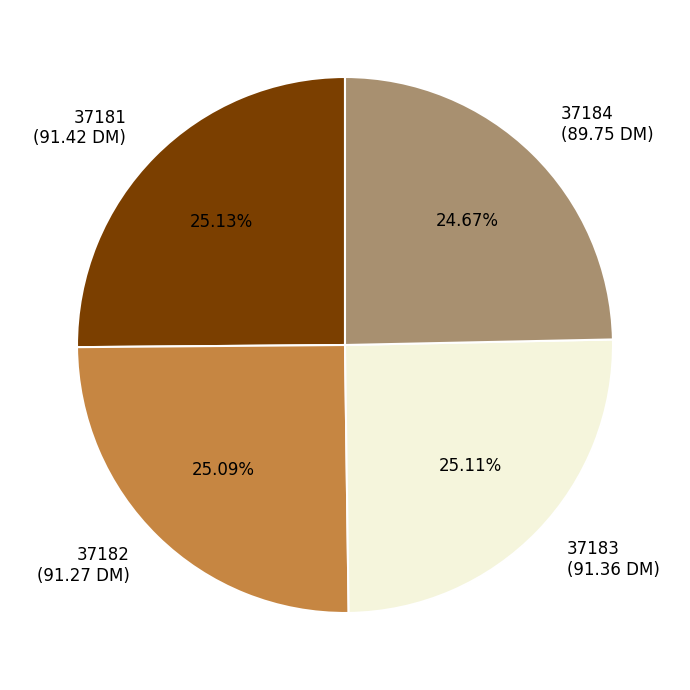

Is the sum of 37182 (91.27 DM) and 37183 (91.36 DM) greater than half?

Yes